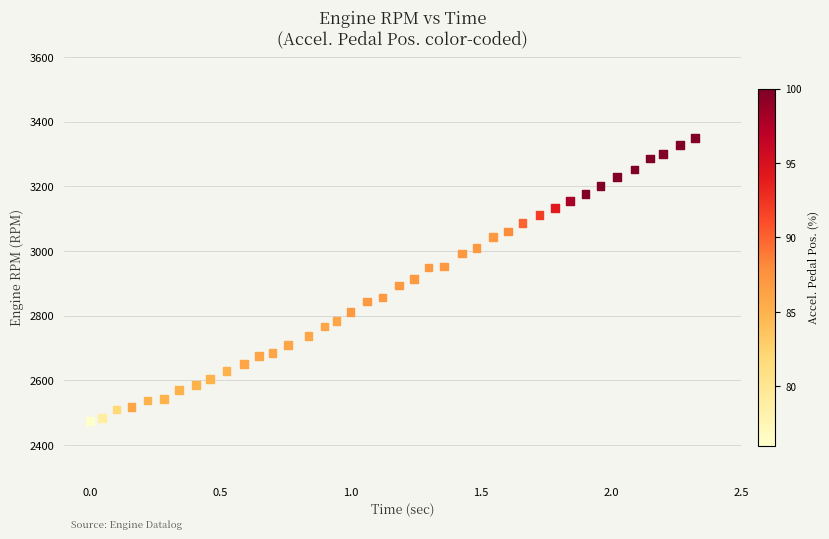

What is the range of Y values (max minus min)?

875